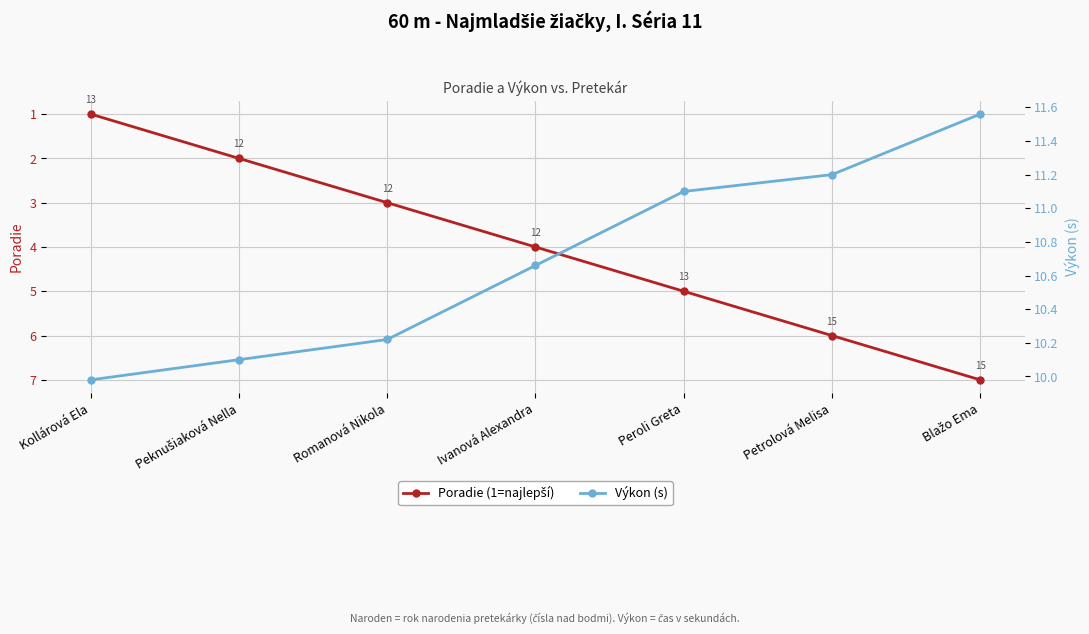

True or false: Výkon (s) and Poradie (1=najlepší) cross at least once.

False